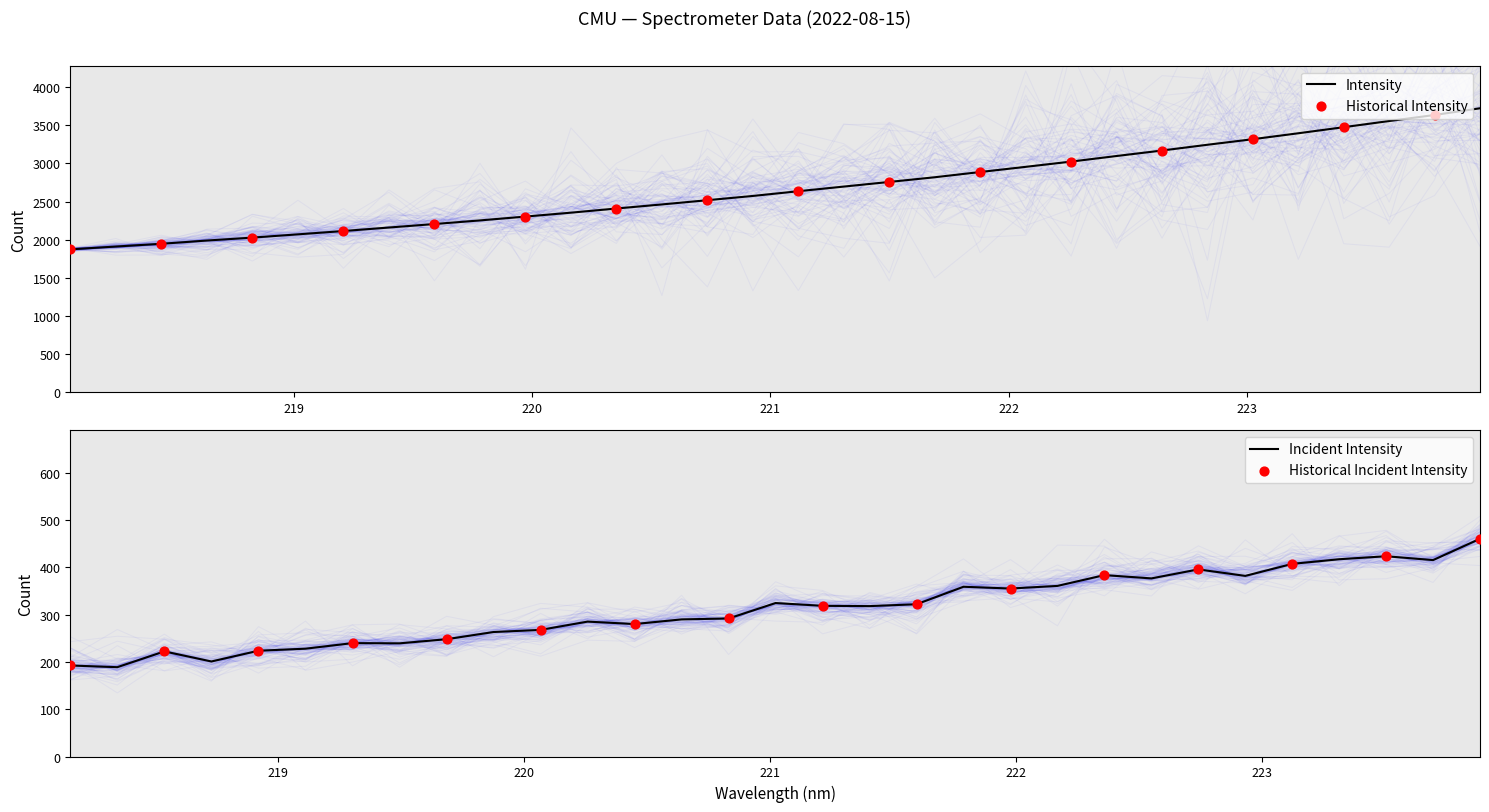

What is the lowest value of the Intensity series?

1873.2